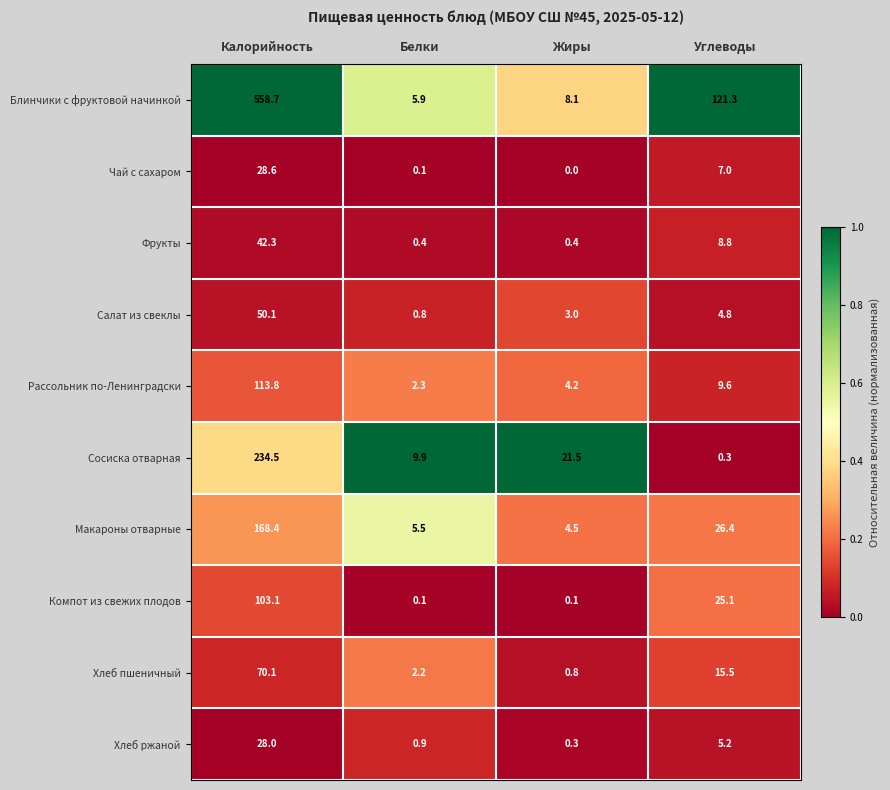

Which series has the largest total across all categories?

Блинчики с фруктовой начинкой